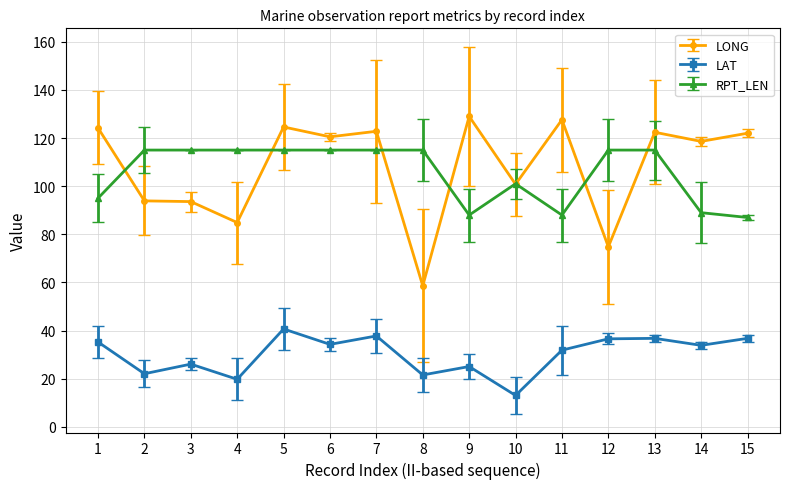

How many lines are shown in the chart?

3